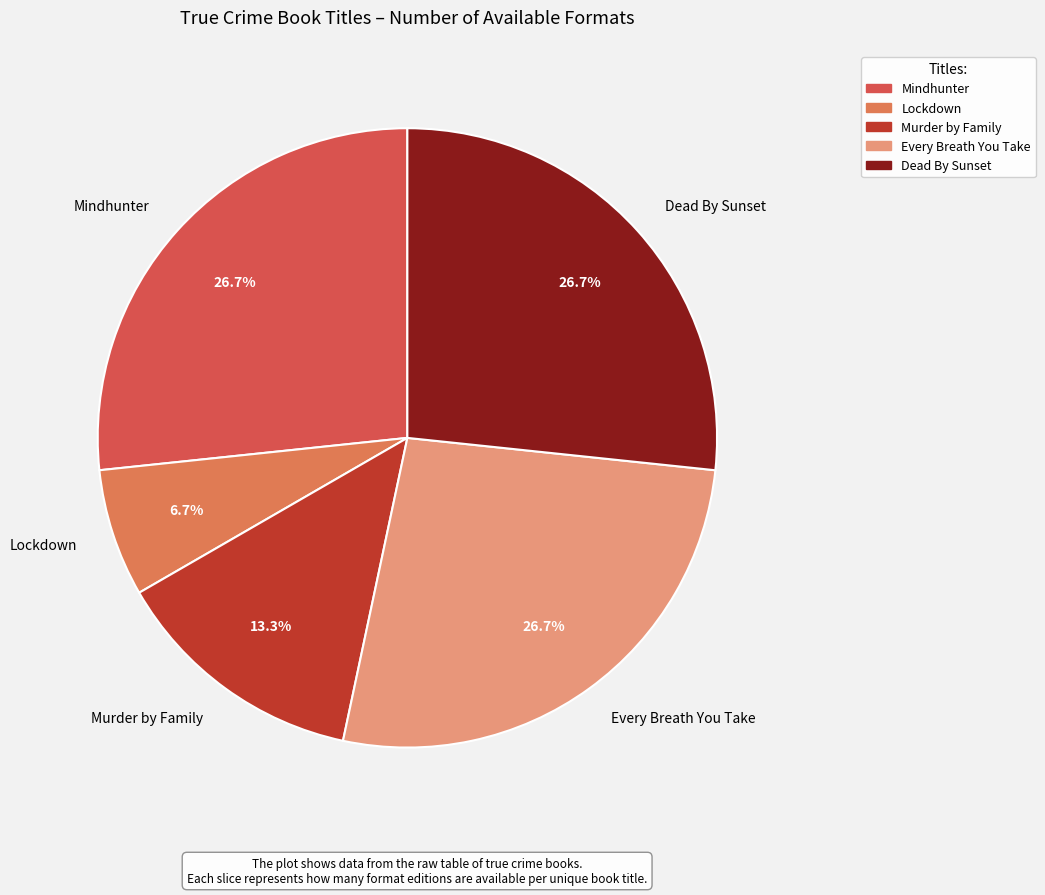

What percentage is the Murder by Family slice, to the nearest percent?

13%